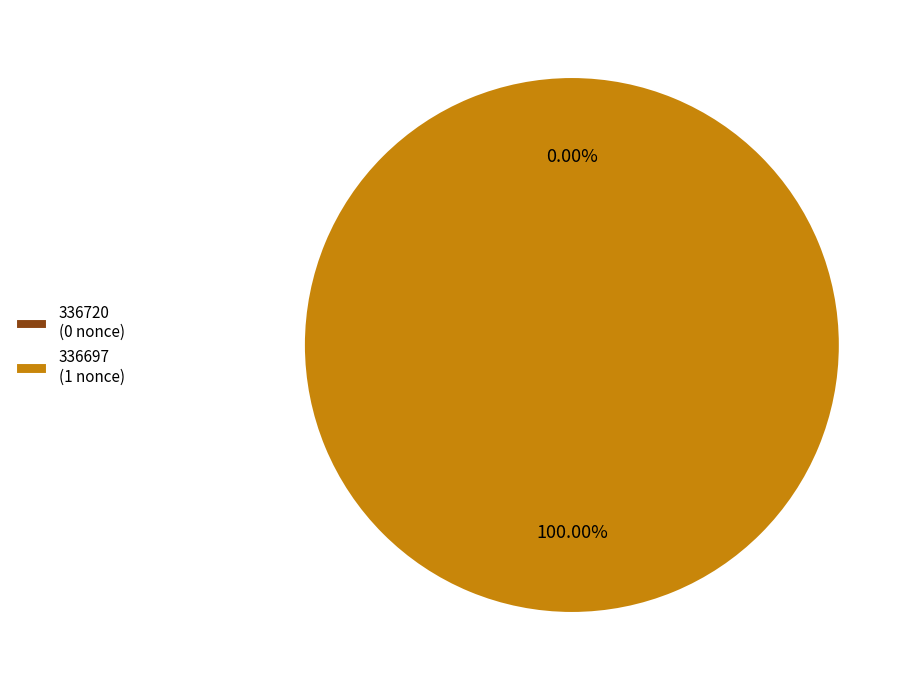

True or false: 336697 accounts for 100% of the total.

True